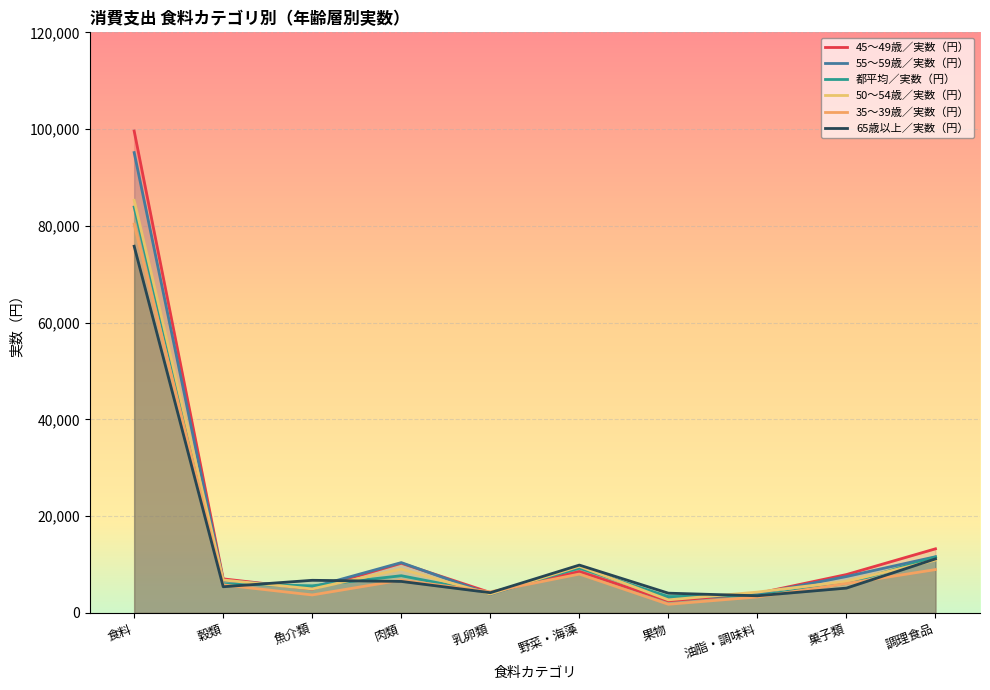

What is the label of the 1st point from the left?

食料